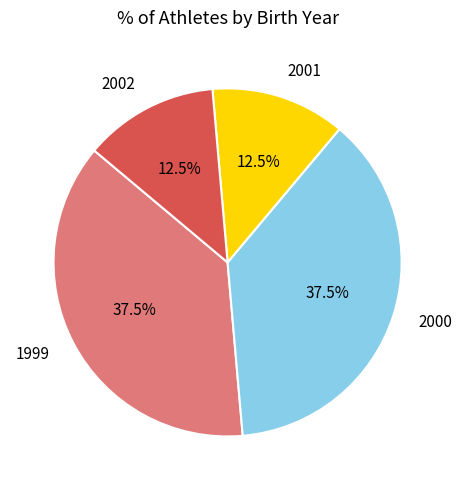

How many slices are in this pie chart?

4